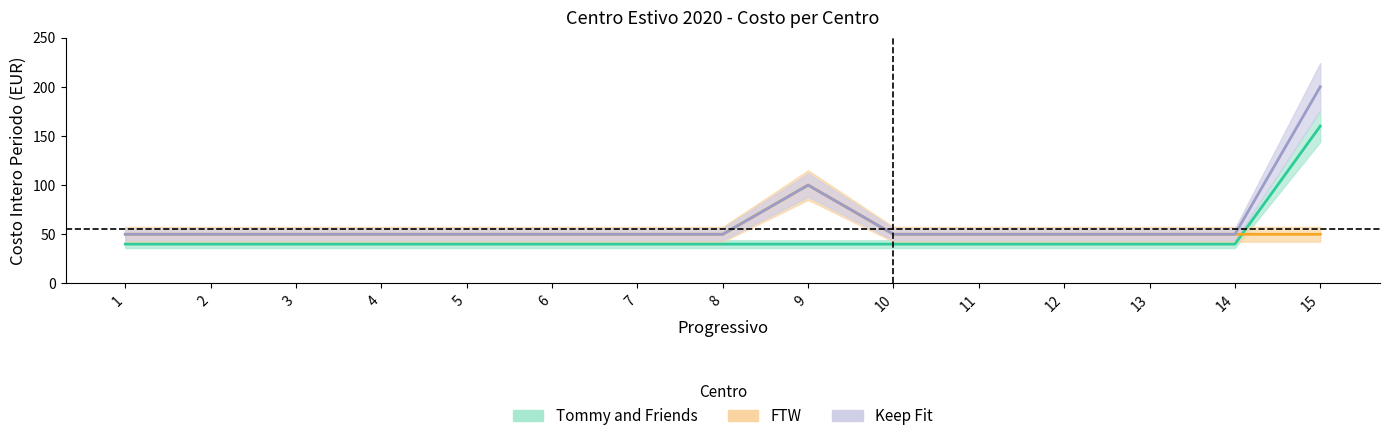

What is the spread (max minus min) of values at 11?

10